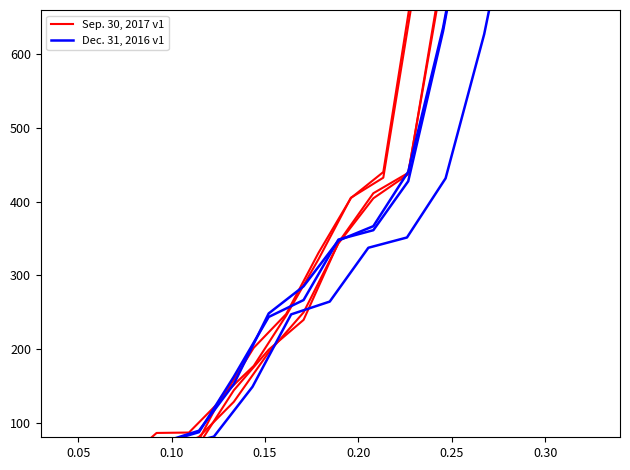

Is it true that Sep. 30, 2017 v1 equals 2398.4 at 14?

False